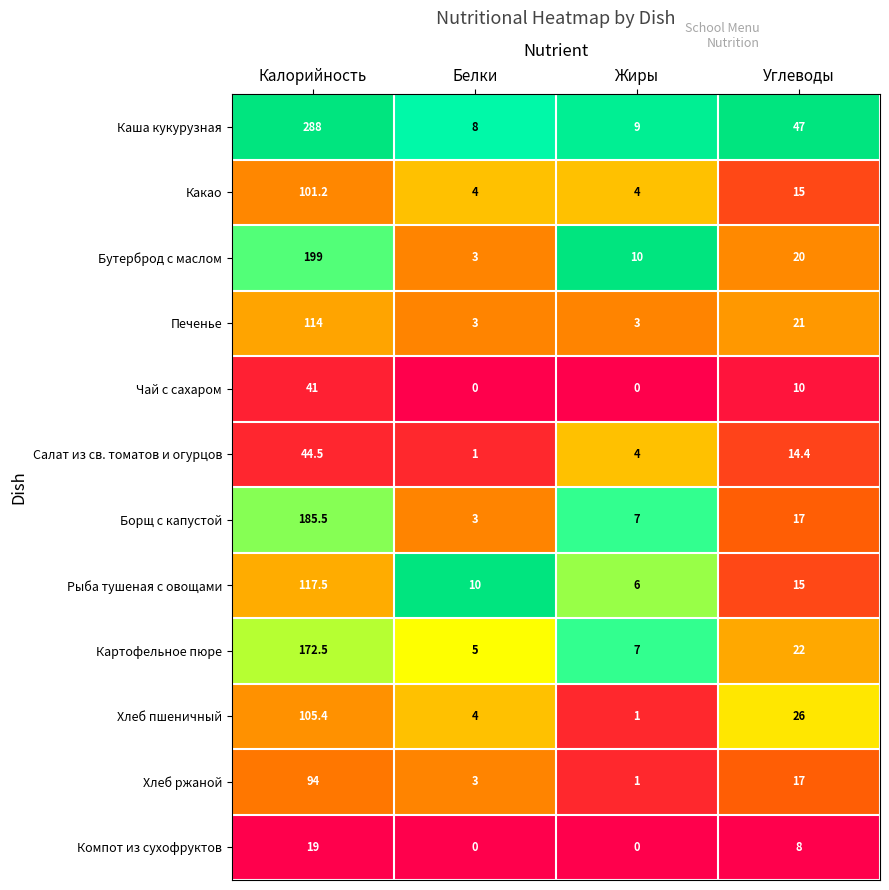

How many data points does each series have?

4